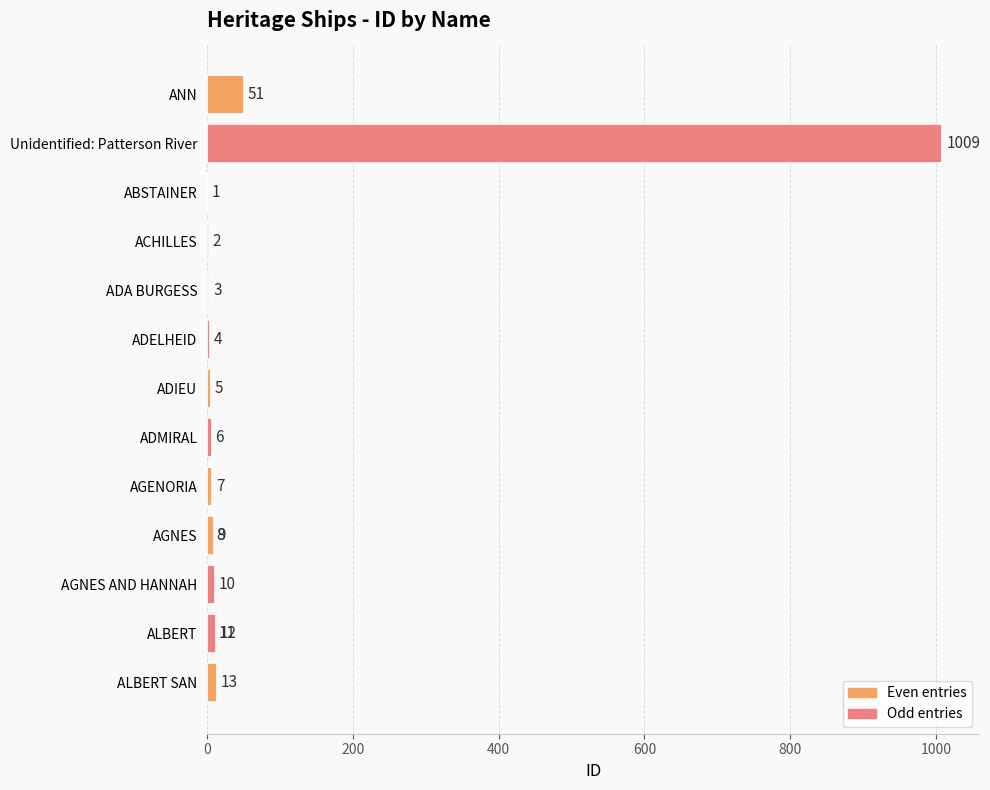

What is the greatest value displayed?

1009